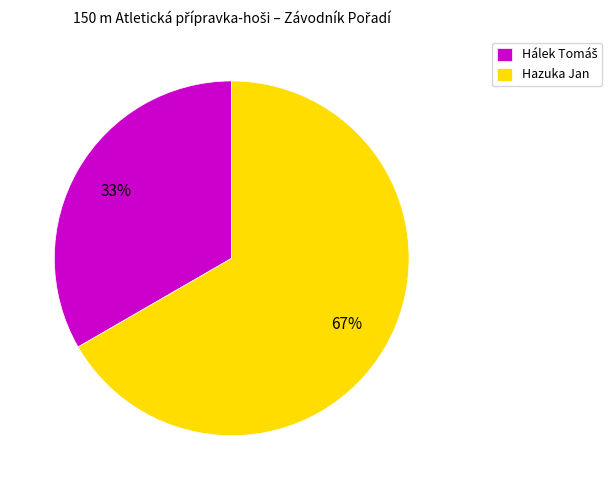

To the nearest percent, what is the average slice percentage?

50%